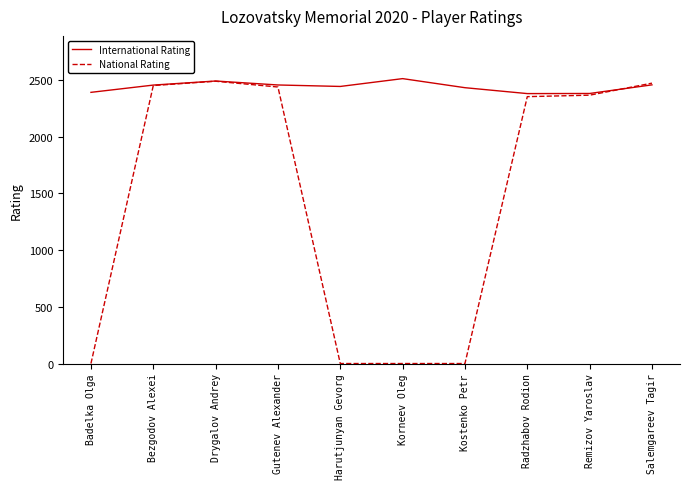

Is it true that National Rating equals 620 at Salemgareev Tagir?

False